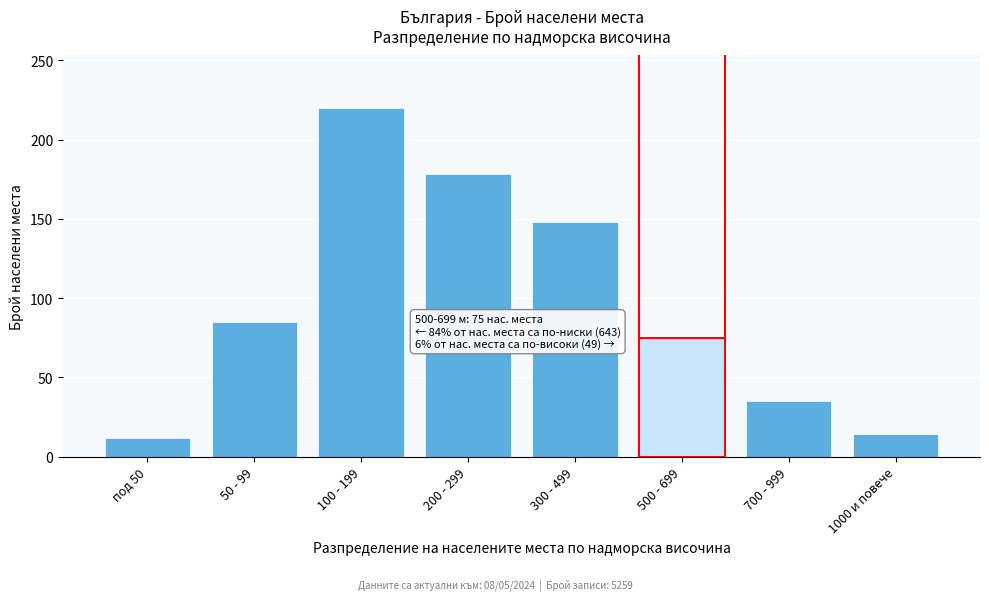

Reading right to left, transcribe all the data shown in this chart.

14	35	75	148	178	220	85	12